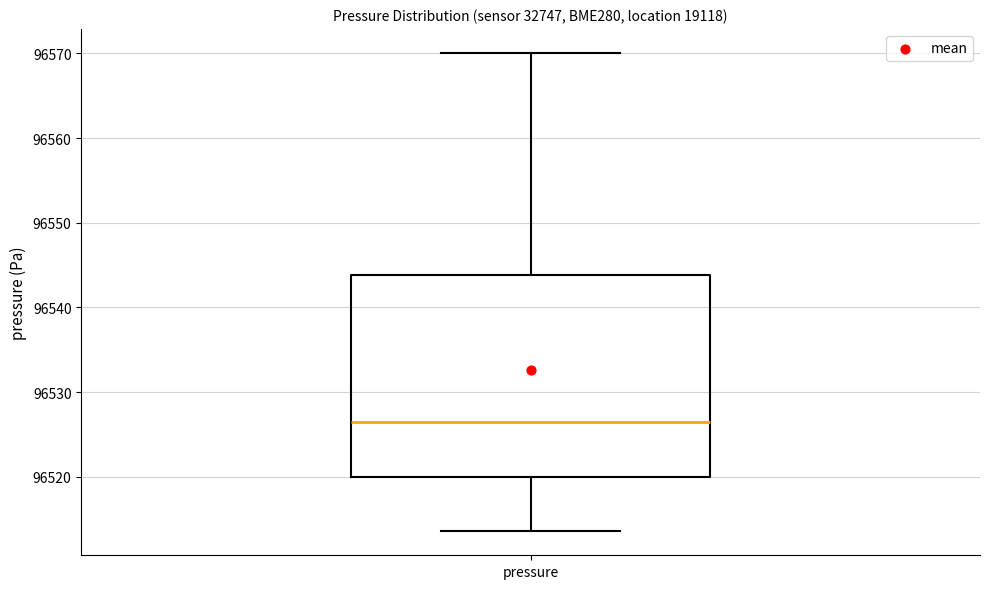

Transcribe this box plot: give where the median line is, the range the box spans, and where the two whiskers end, as read against the y-axis. The values are not printed on the chart, so give them approximately, as read against the axis.

median 96527, box 96520 to 96544, whiskers 96514 to 96570